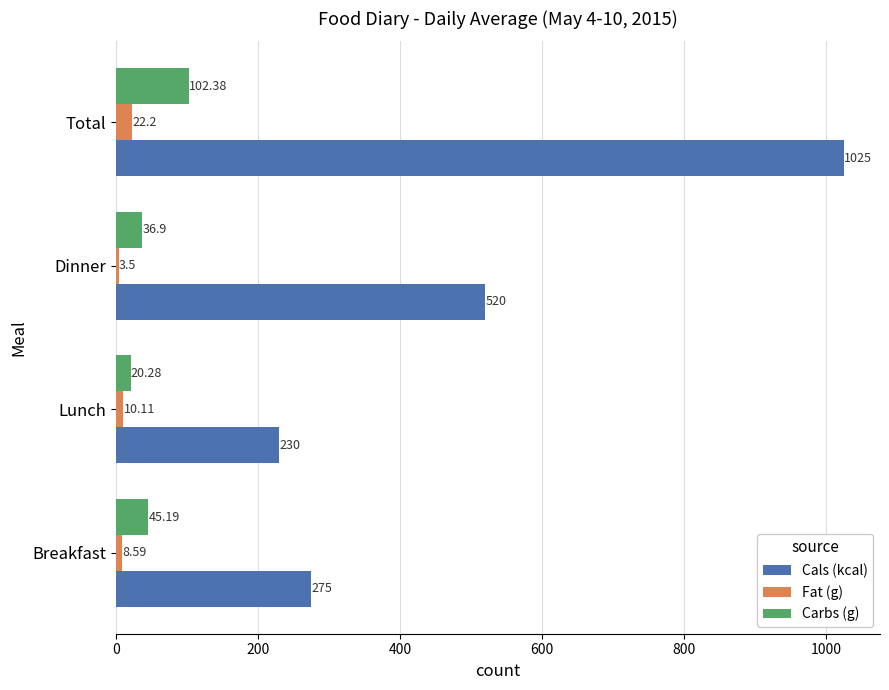

What is the total value across all series at Breakfast?

328.8